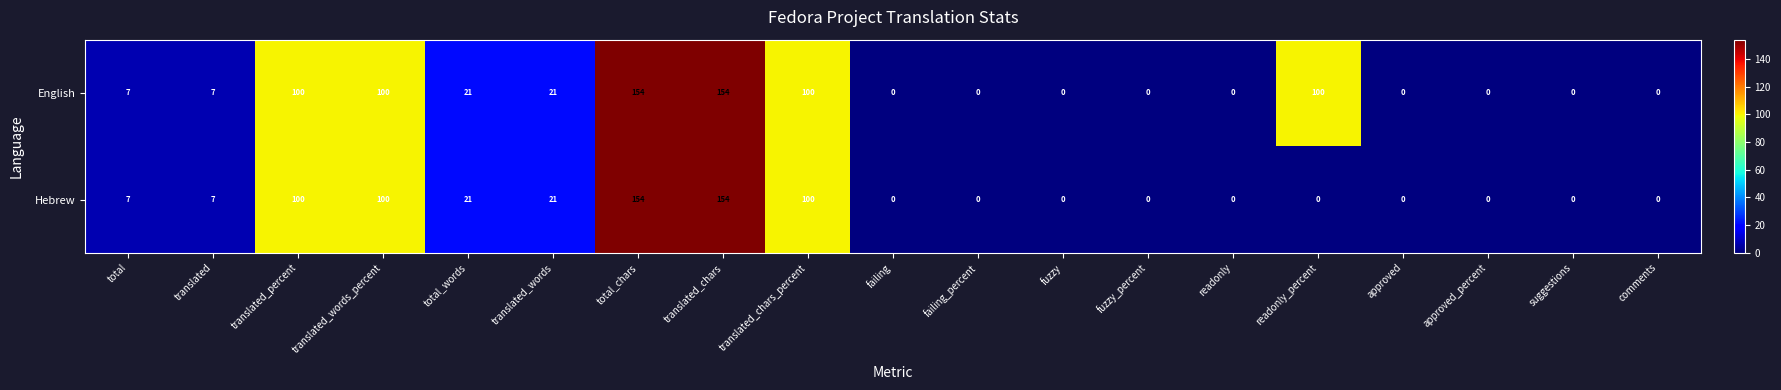

What is the sum of all Hebrew values?

664